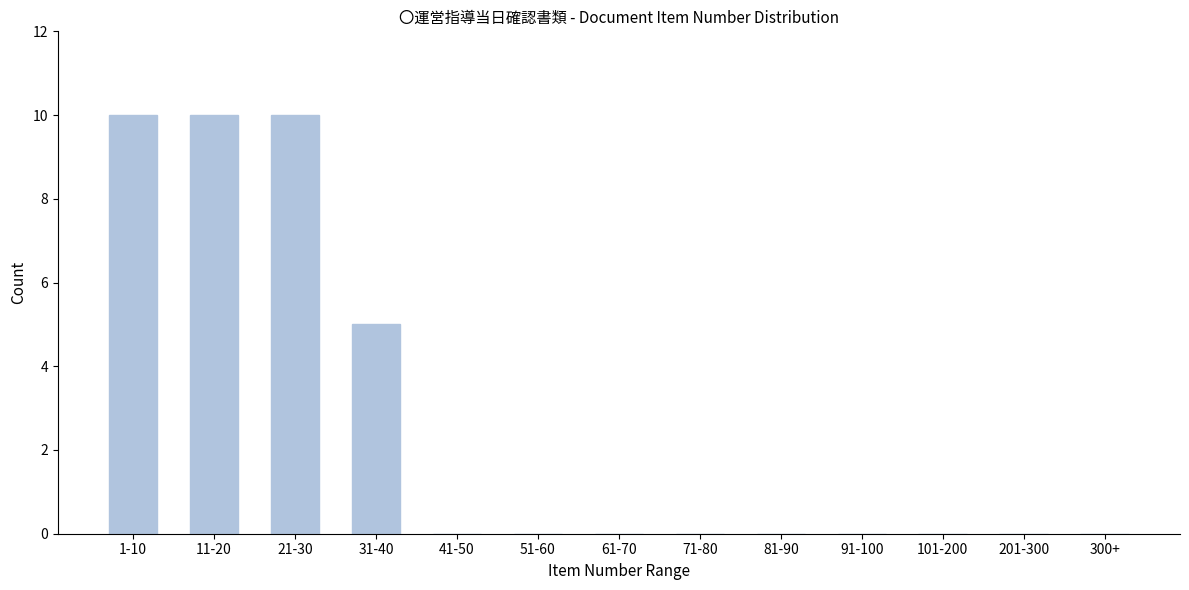

Reading right to left, extract all data points from this chart.

300+=0	201-300=0	101-200=0	91-100=0	81-90=0	71-80=0	61-70=0	51-60=0	41-50=0	31-40=5	21-30=10	11-20=10	1-10=10